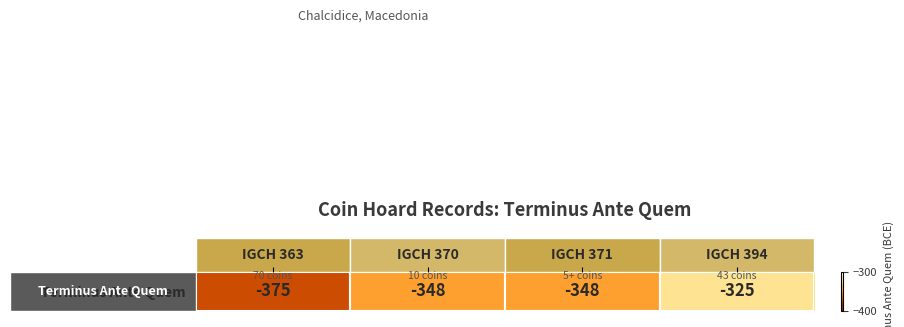

Count the values in the range -348 to -325.

3